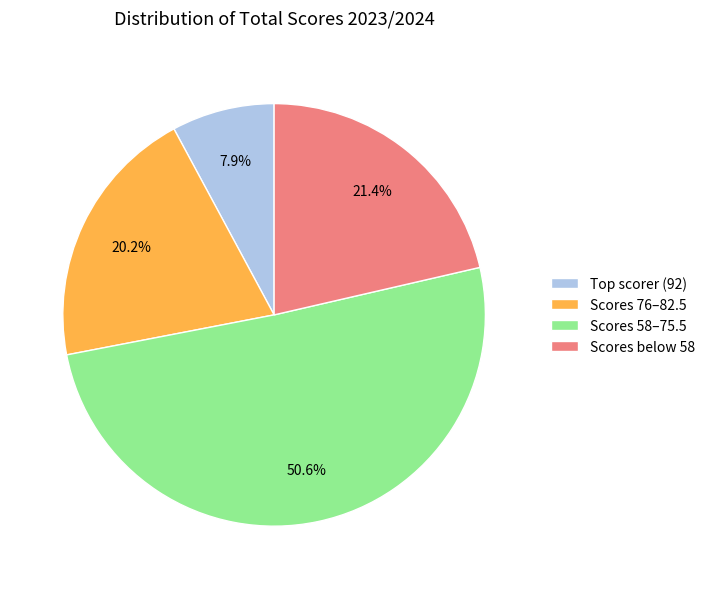

Which has a higher value, Scores below 58 or Scores 76–82.5?

Scores below 58